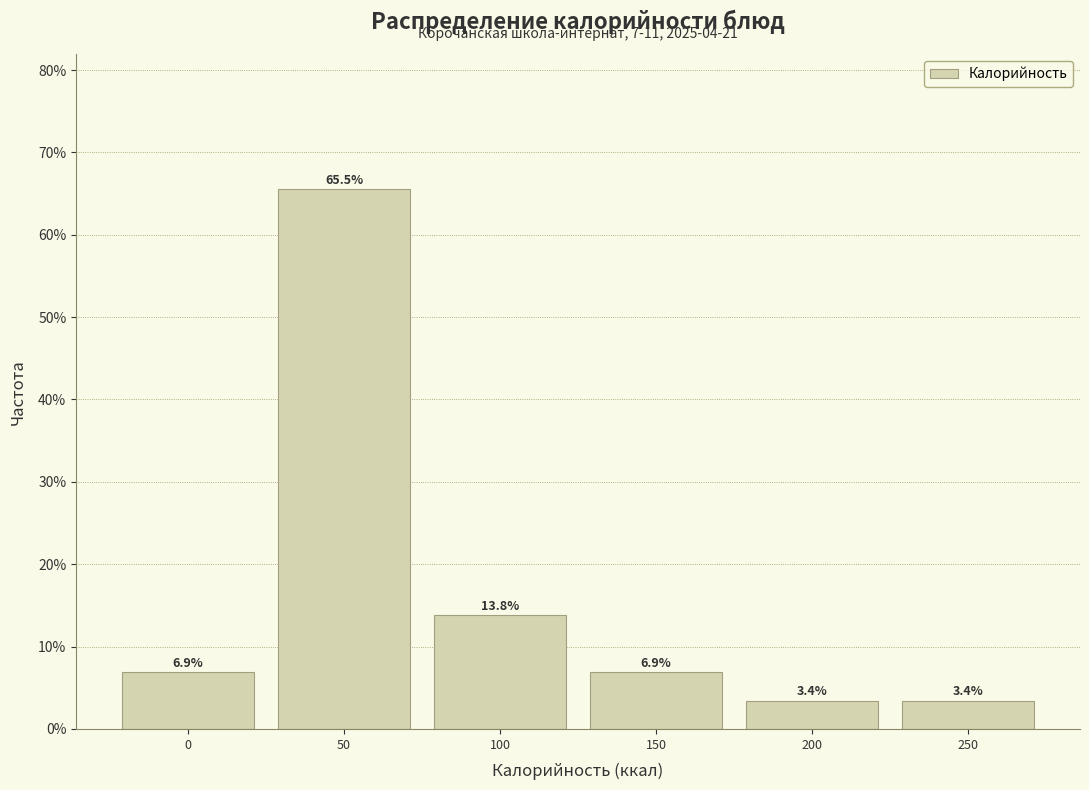

Reading left to right, extract all data points from this chart.

0=6.9	50=65.5	100=13.8	150=6.9	200=3.4	250=3.4